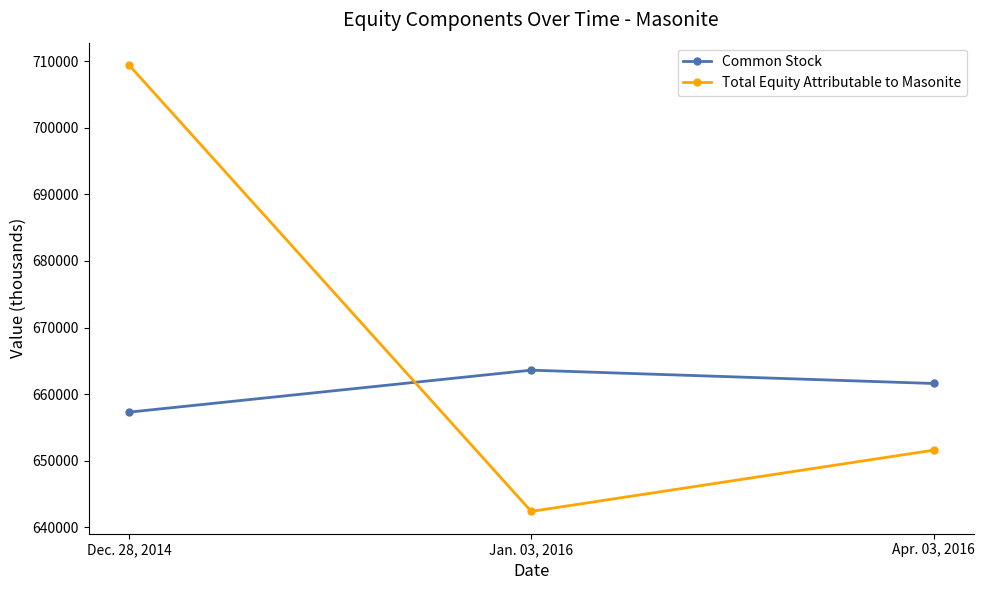

At which category is the sum across all series the highest?

Dec. 28, 2014